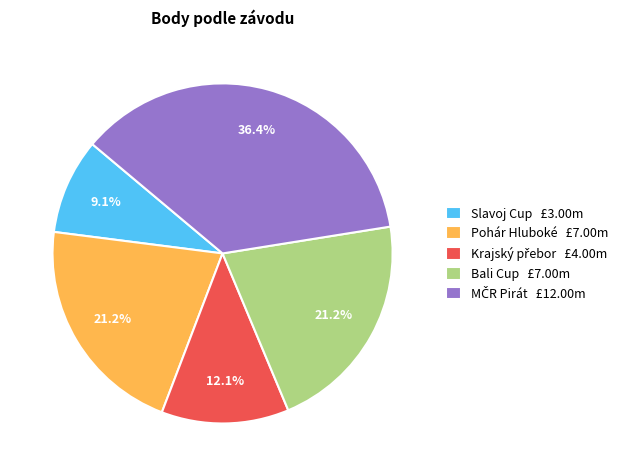

To the nearest percent, what percentage of the pie is Slavoj Cup?

9%